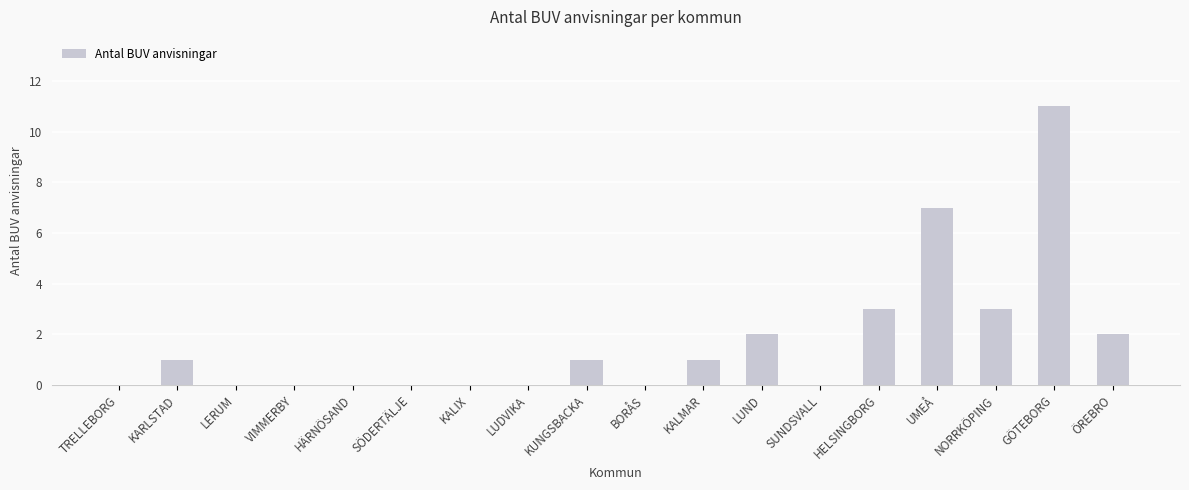

Reading left to right, extract all data points from this chart.

0	1	0	0	0	0	0	0	1	0	1	2	0	3	7	3	11	2